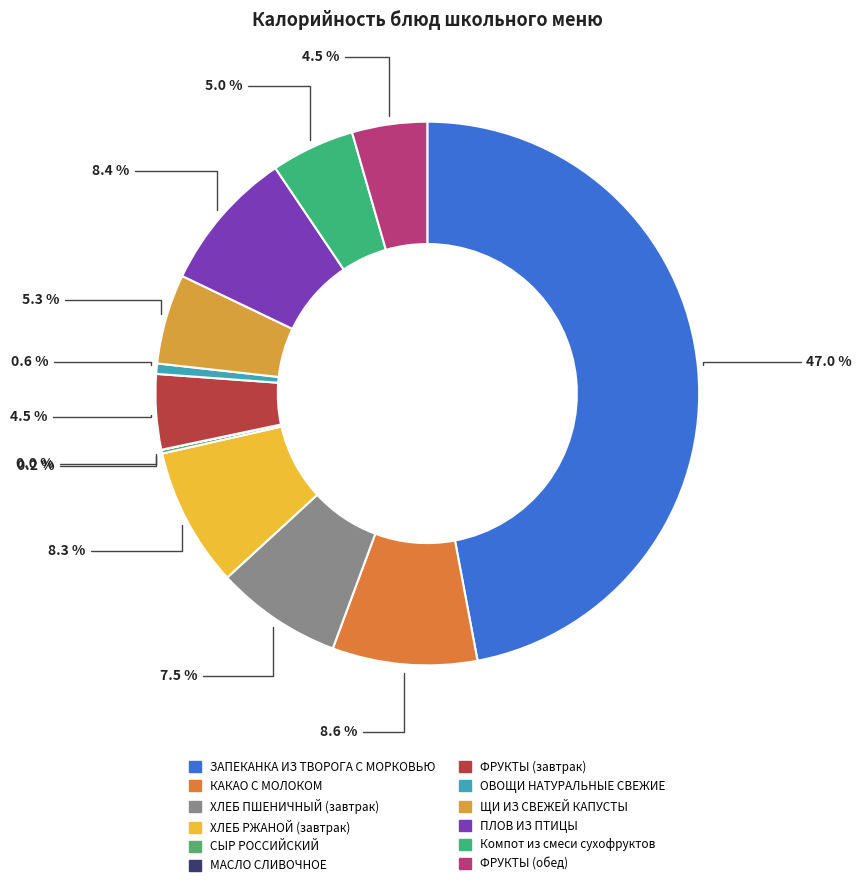

What is the ratio of the value at ФРУКТЫ (завтрак) to the value at ФРУКТЫ (обед)?

1.0